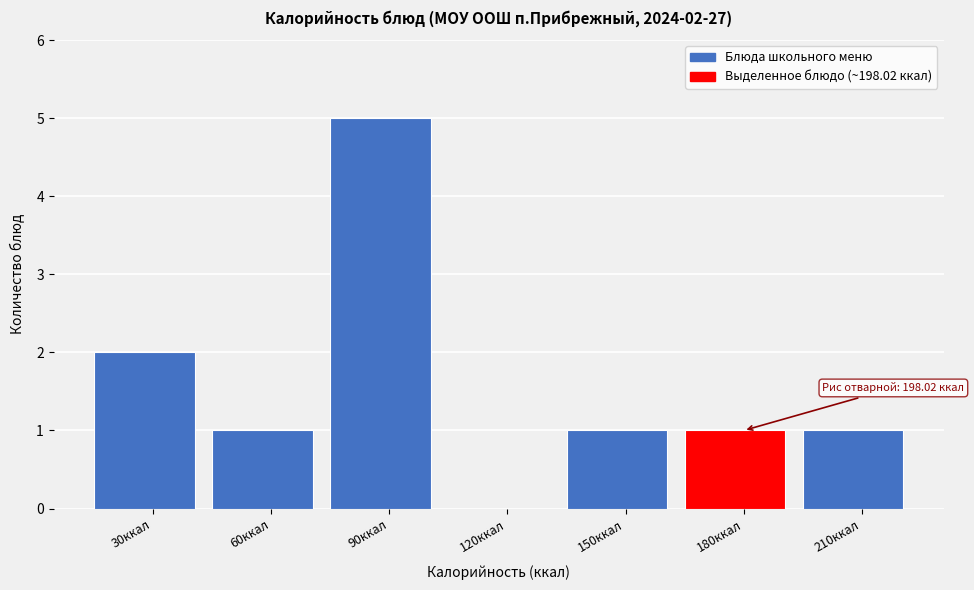

Reading left to right, what are all the values shown in this chart?

30ккал=2	60ккал=1	90ккал=5	120ккал=0	150ккал=1	180ккал=1	210ккал=1